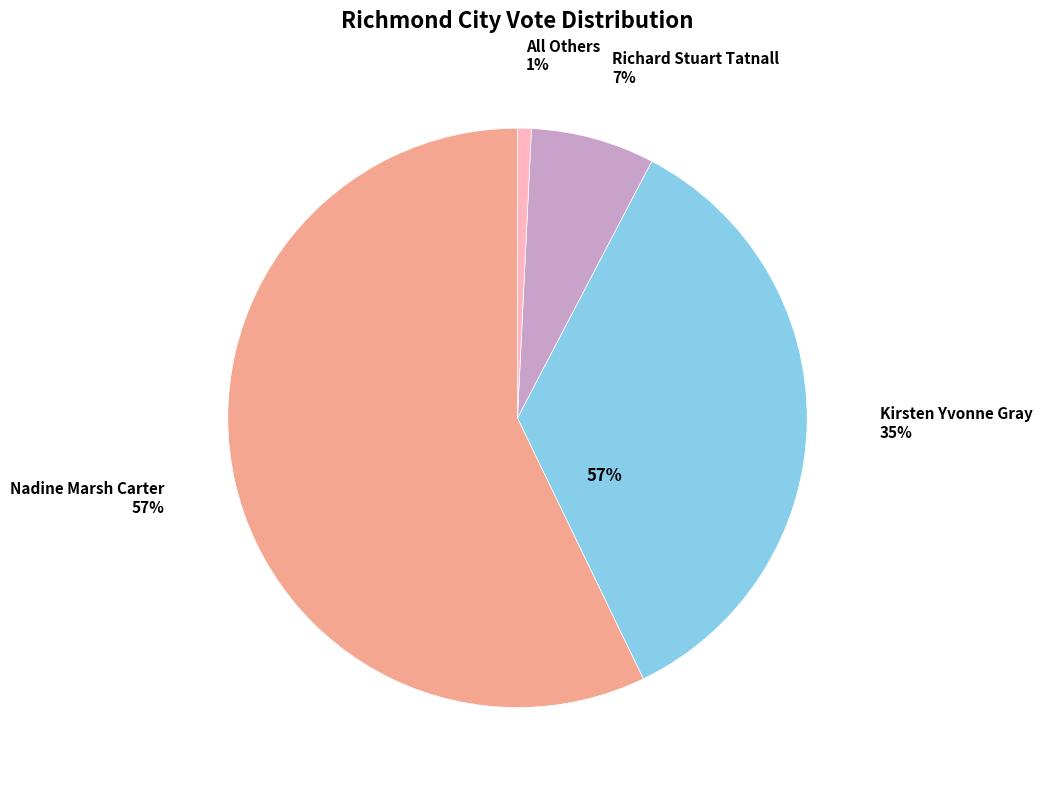

Which slice is the largest?

Nadine Marsh Carter